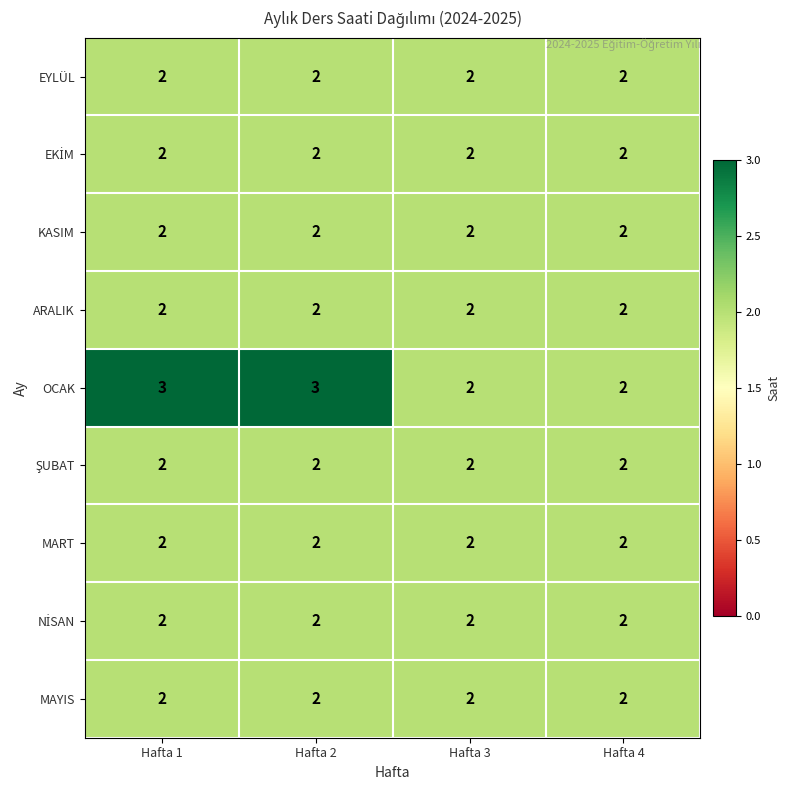

What is the total value across all series at Hafta 2?

19